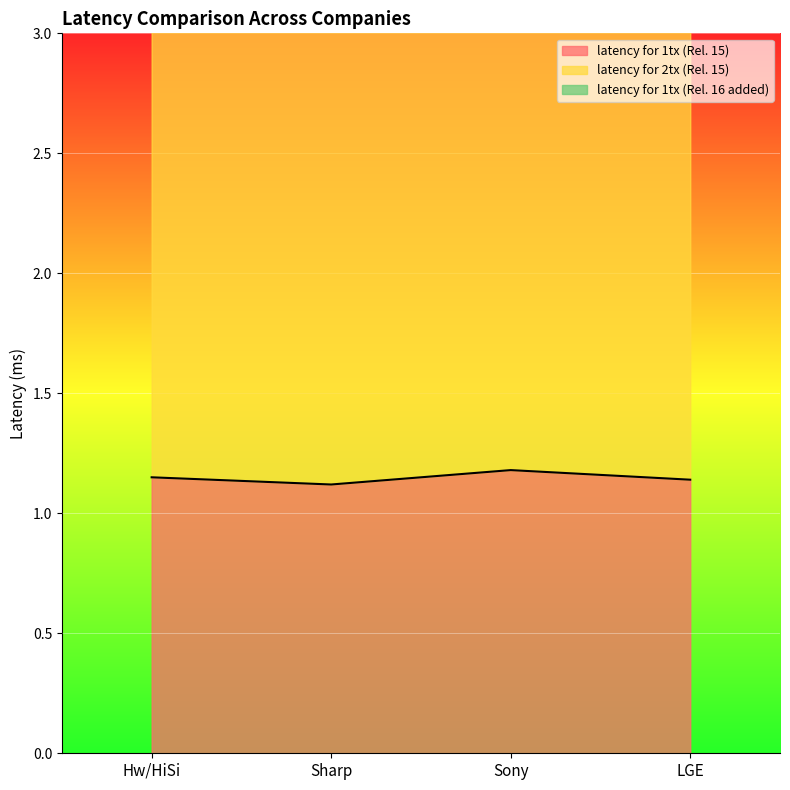

Rank the categories by latency for 1tx (Rel. 15) value from lowest to highest.

Sharp, LGE, Hw/HiSi, Sony